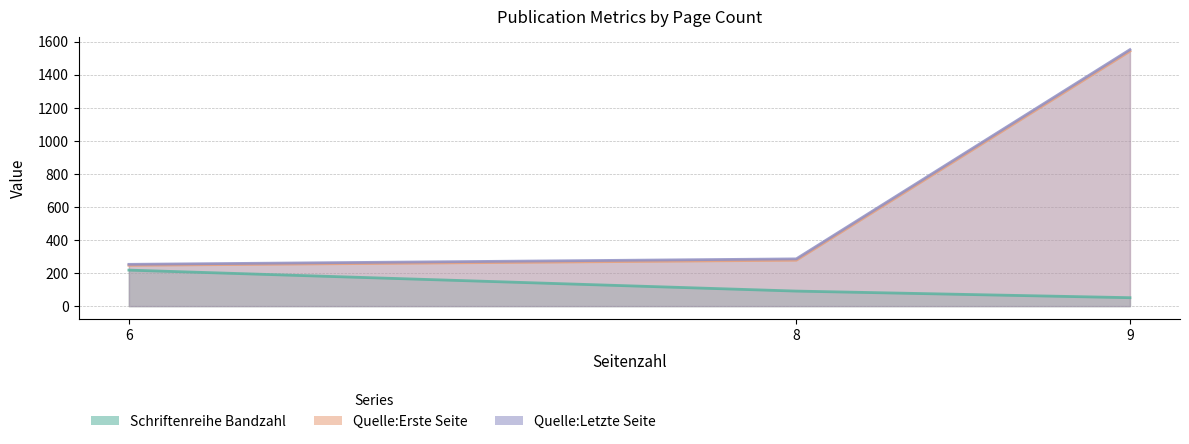

At OPUS4-22578, list the series in order from largest to smallest.

Quelle:Letzte Seite, Quelle:Erste Seite, Schriftenreihe Bandzahl